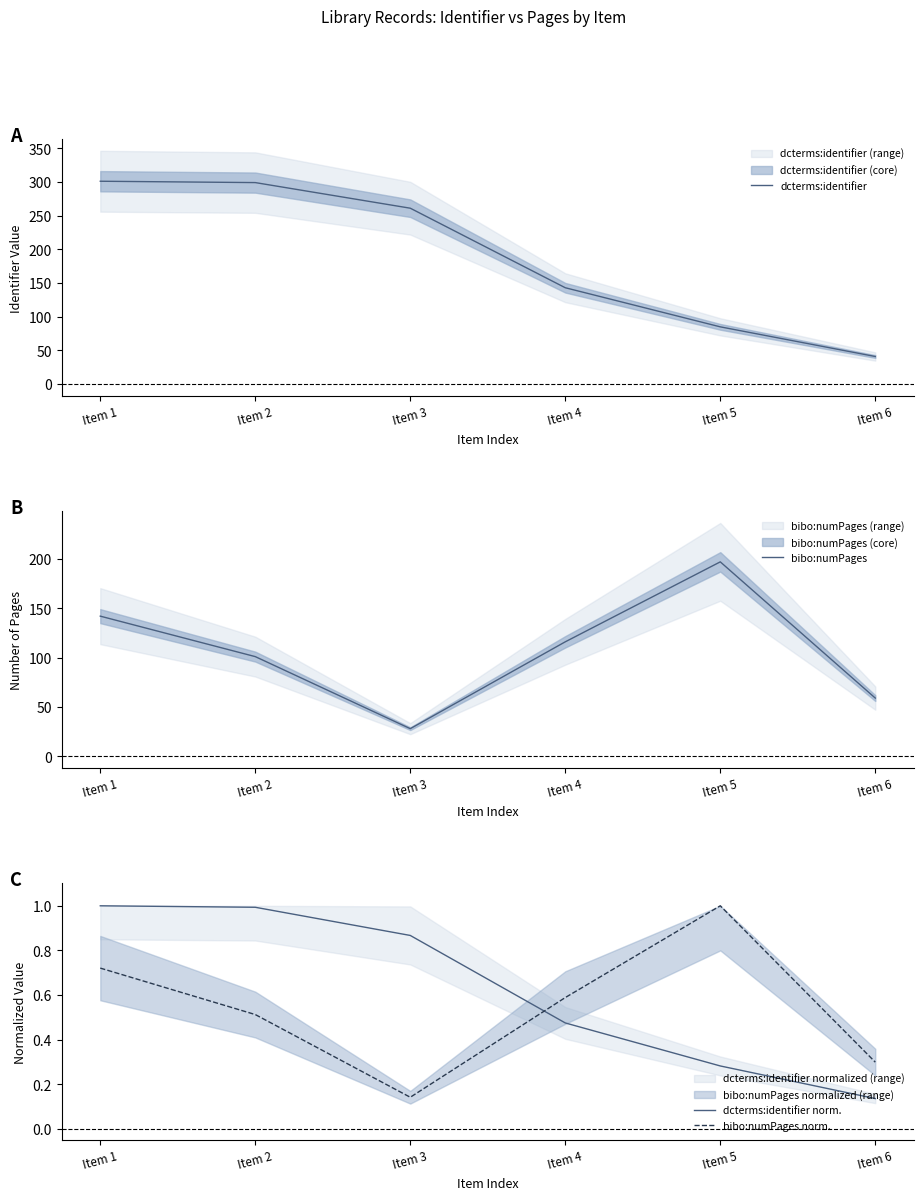

What is the smallest value displayed?

0.1